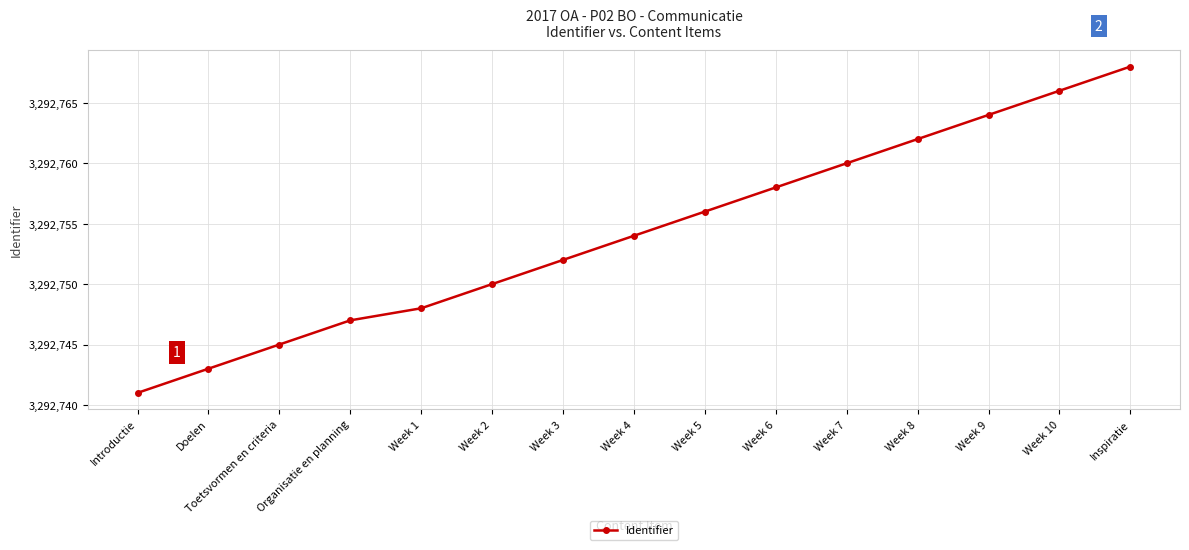

True or false: there are more than 2 points higher than both neighbors.

False